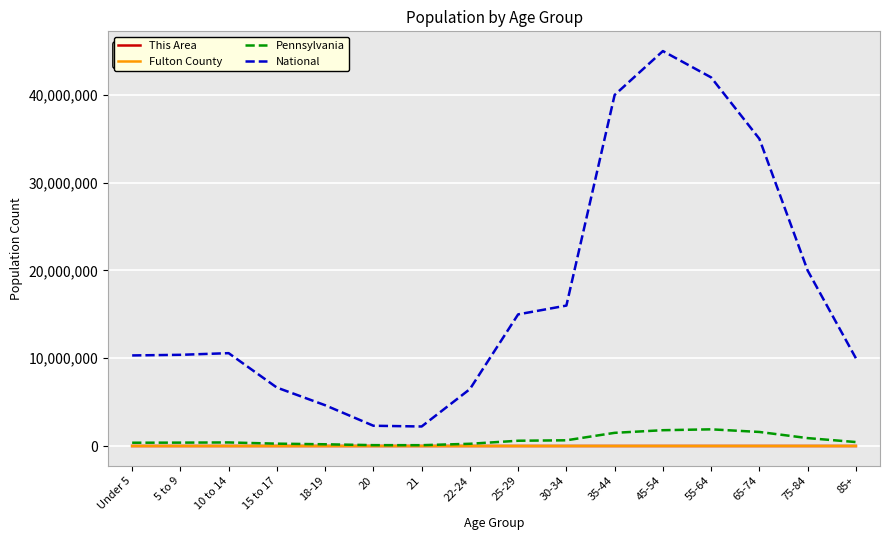

Which series has the largest total across all categories?

National